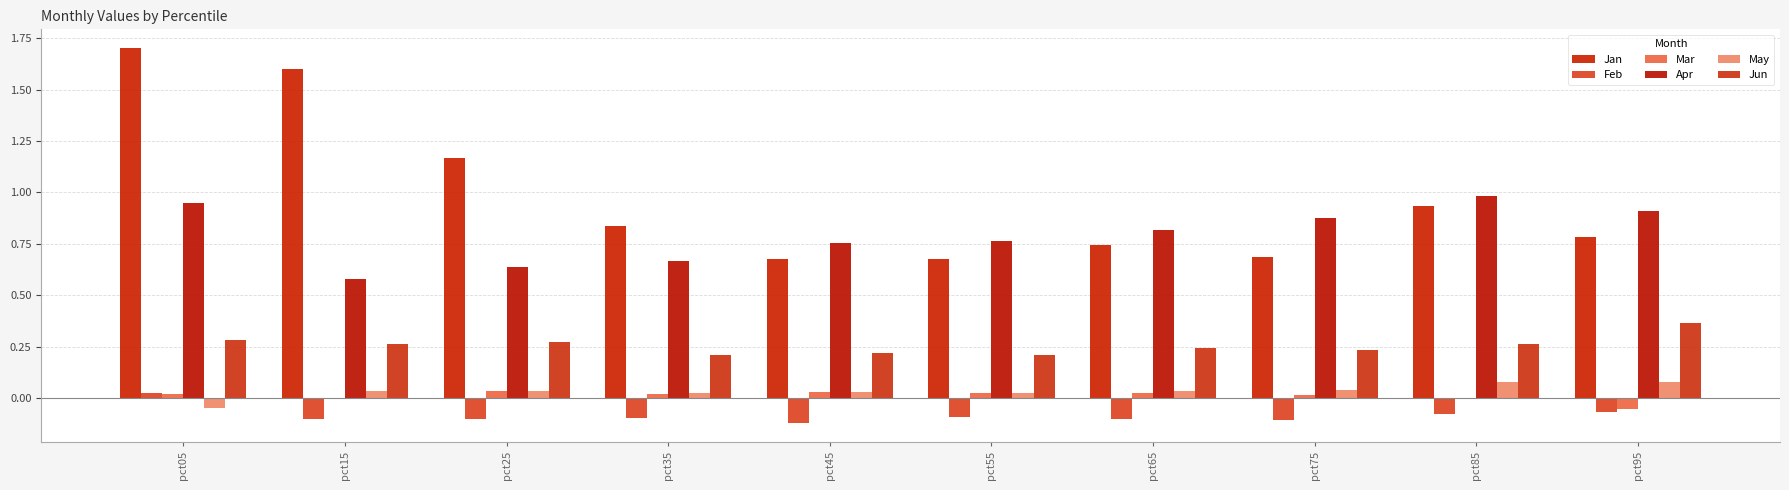

What is the total value across all series at pct95?

2.0